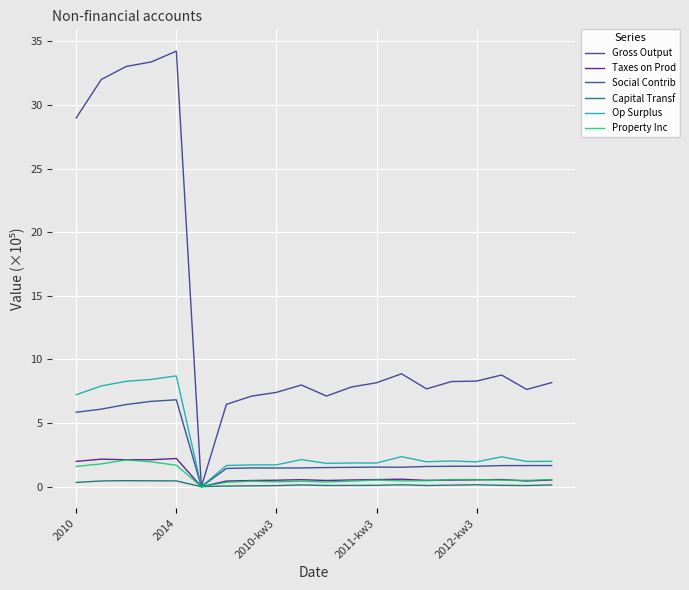

How many categories are shown in the chart?

20